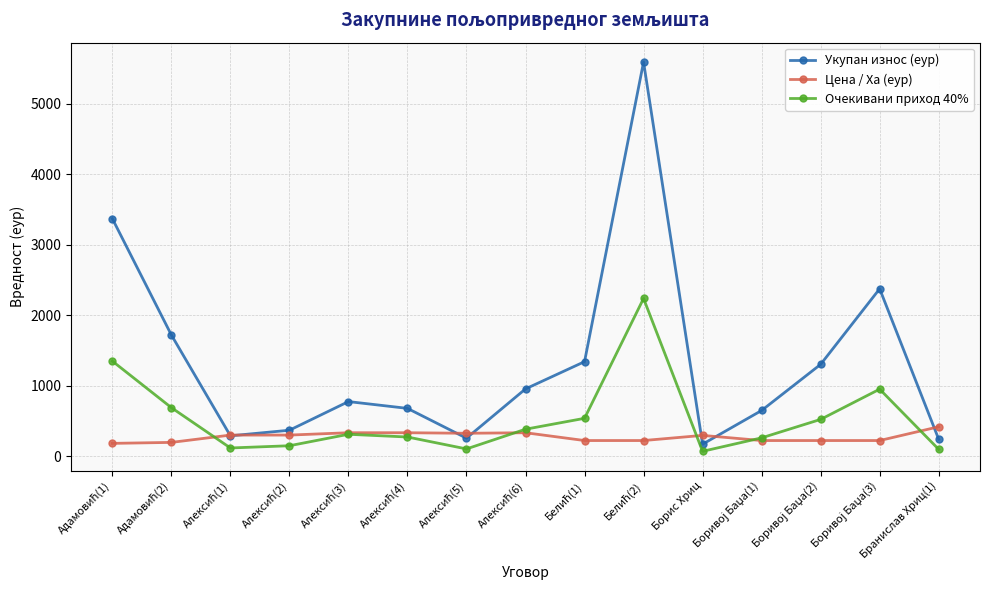

What is the value of the Очекивани приход 40% point at the 4th from the left?

146.7